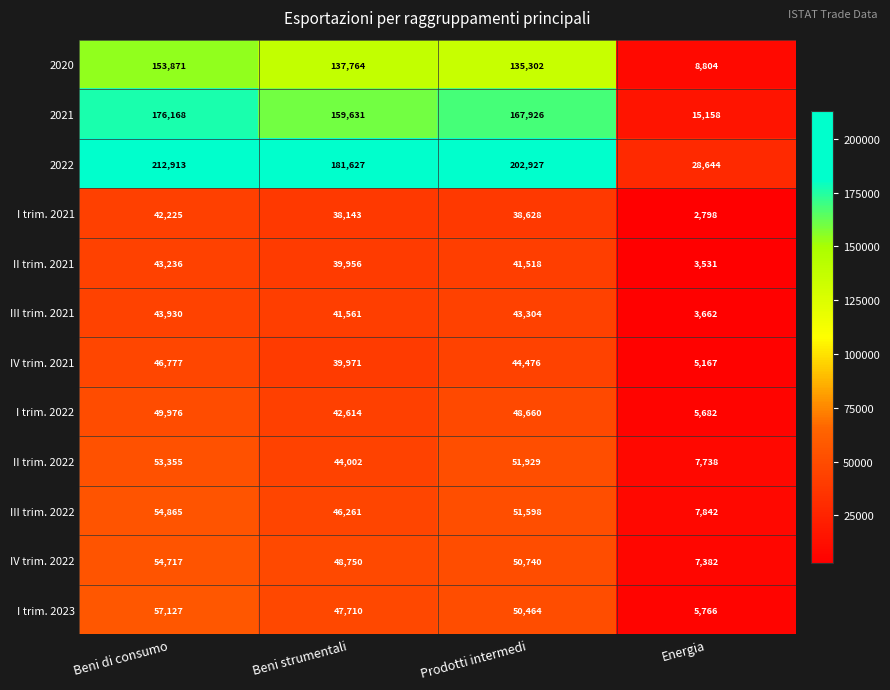

What is the spread (max minus min) of values at Energia?

25846